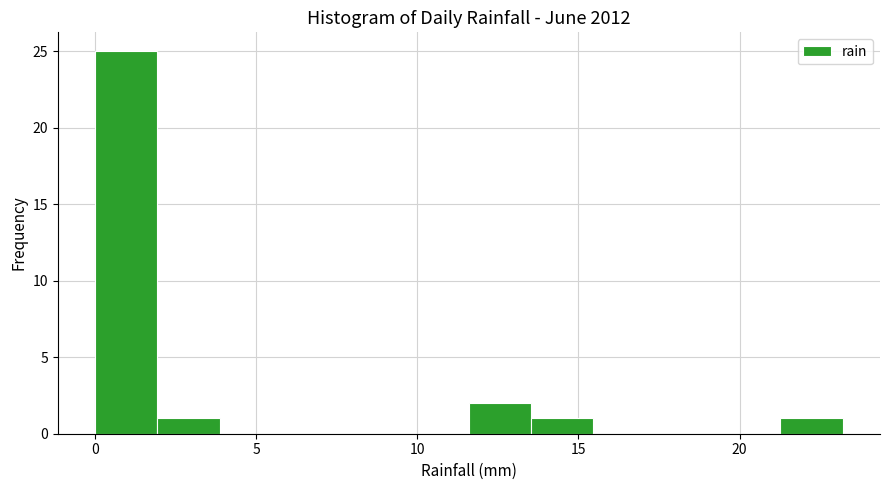

Around what value on the x-axis is the tallest bar? Give the approximate position of its centre, as read against the axis.

1.0